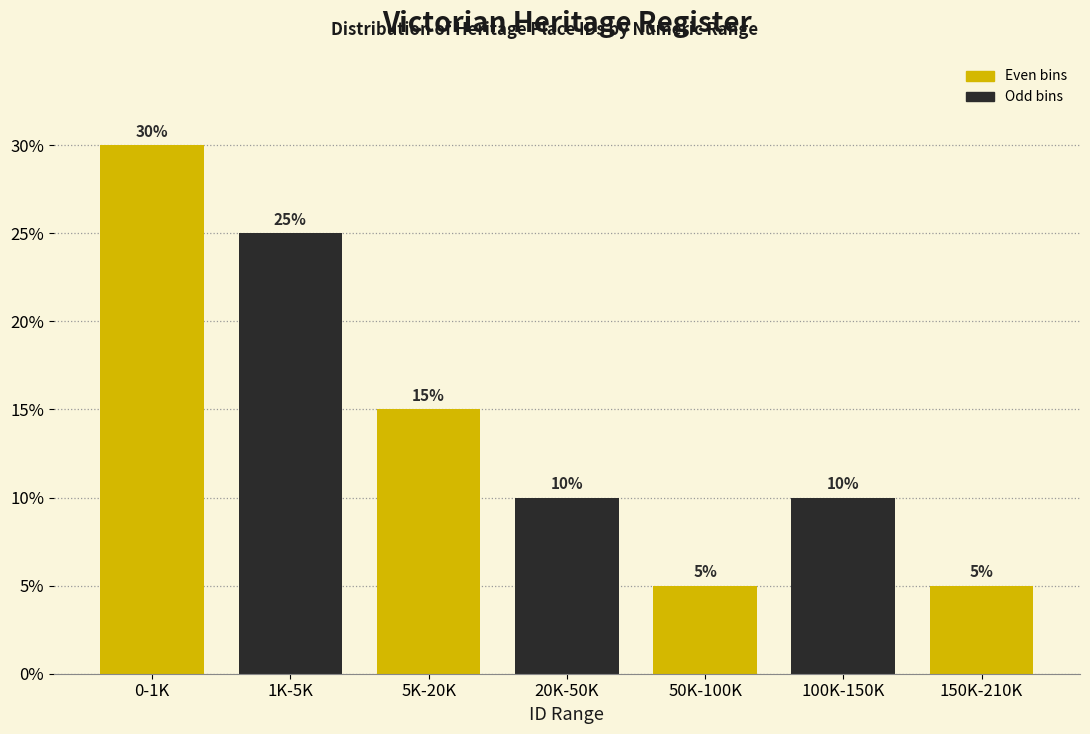

Reading right to left, what are all the values shown in this chart?

150K-210K=5	100K-150K=10	50K-100K=5	20K-50K=10	5K-20K=15	1K-5K=25	0-1K=30